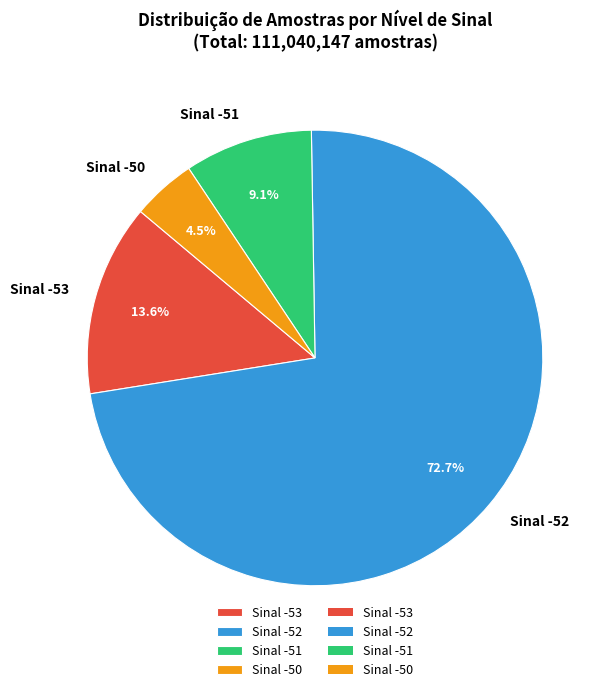

Which has a higher value, Sinal -53 or Sinal -51?

Sinal -53